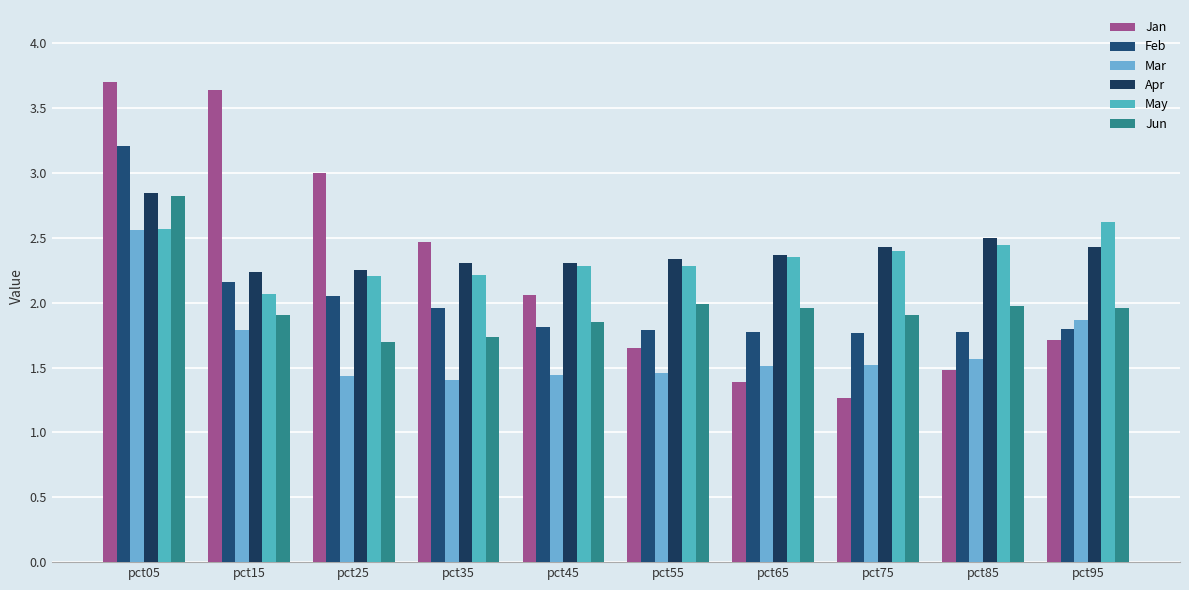

How many groups of bars are there?

10